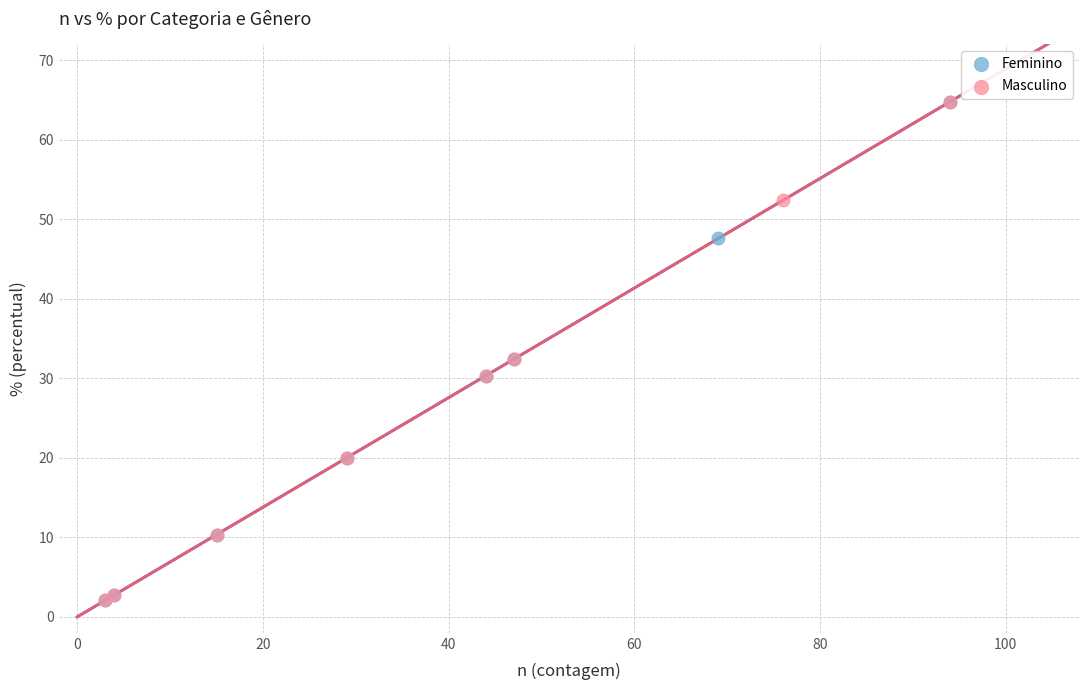

What are all the series names shown in the legend?

Feminino, Masculino